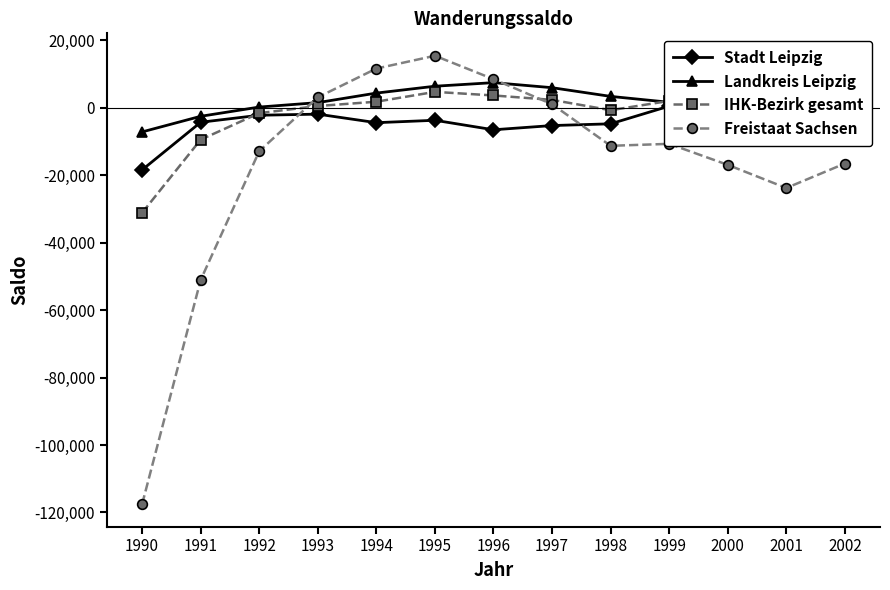

True or false: Stadt Leipzig has more than 0 points higher than both neighbors.

True